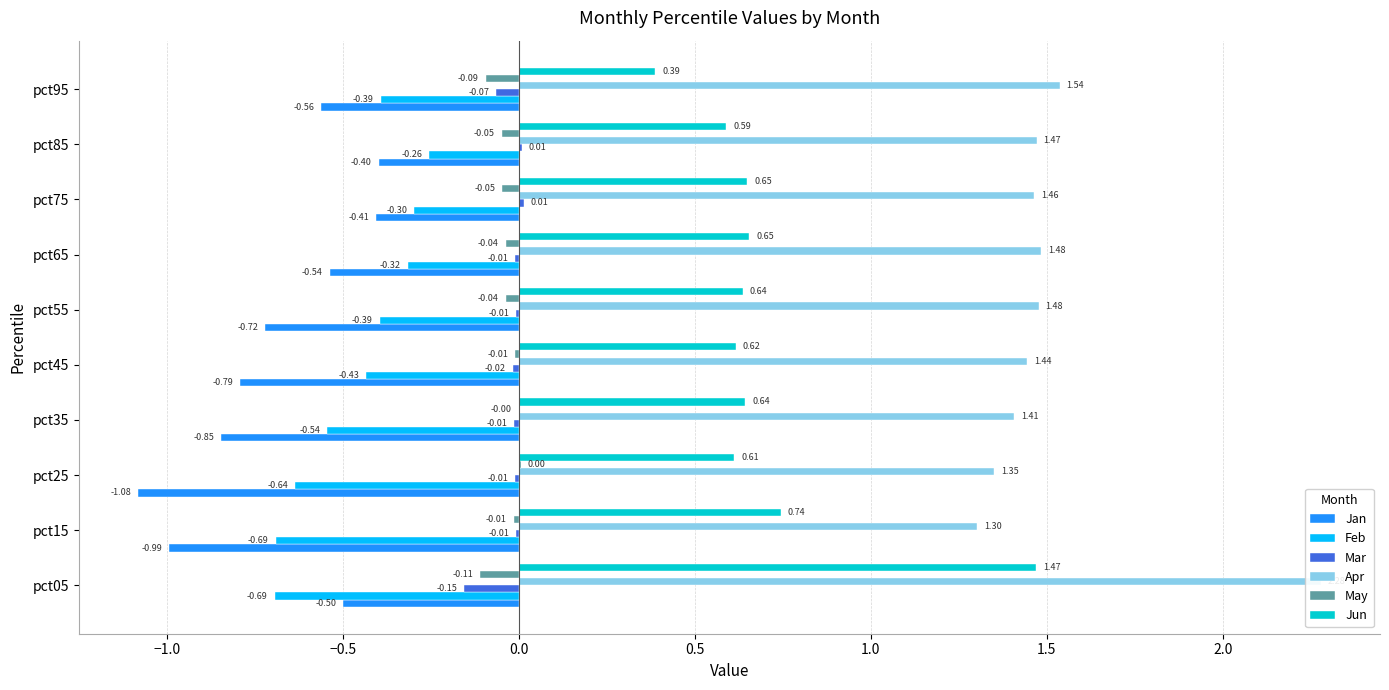

What are all the series names shown in the legend?

Jan, Feb, Mar, Apr, May, Jun